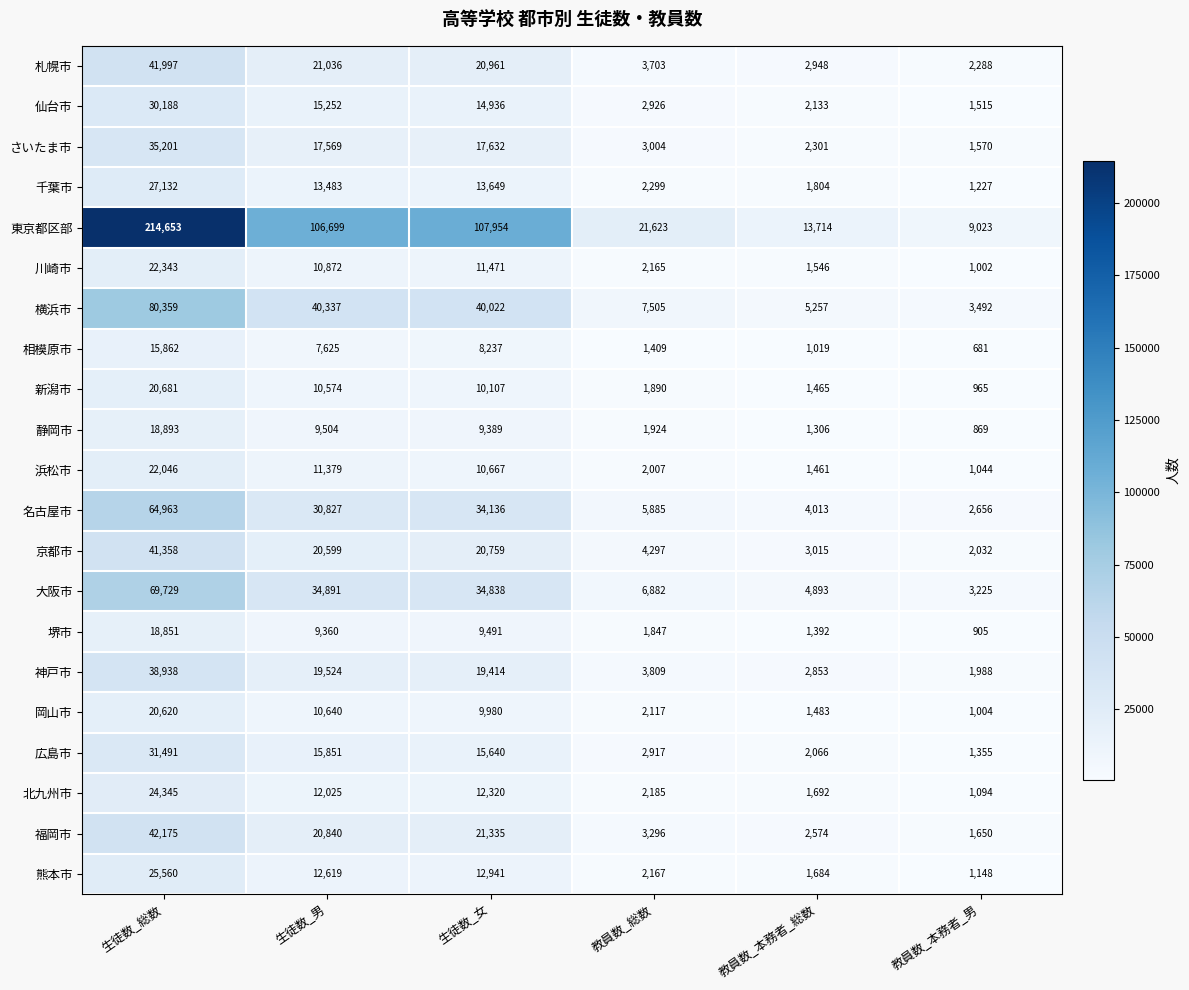

What is the greatest value displayed?

214653